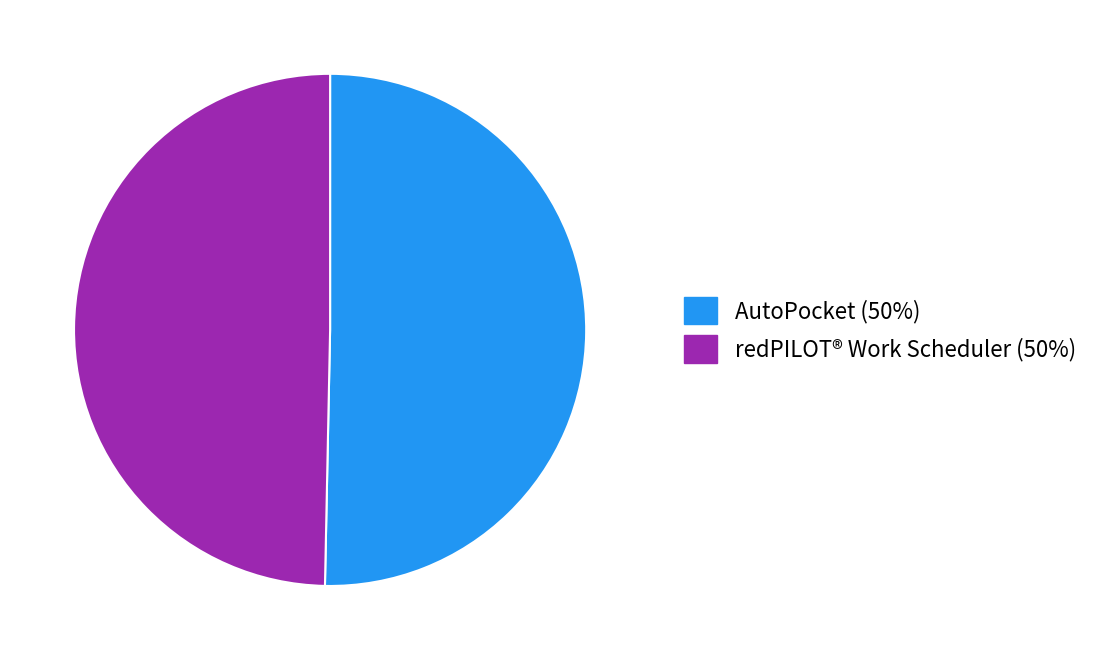

The redPILOT® Work Scheduler slice represents 43% of the pie. True or false?

False